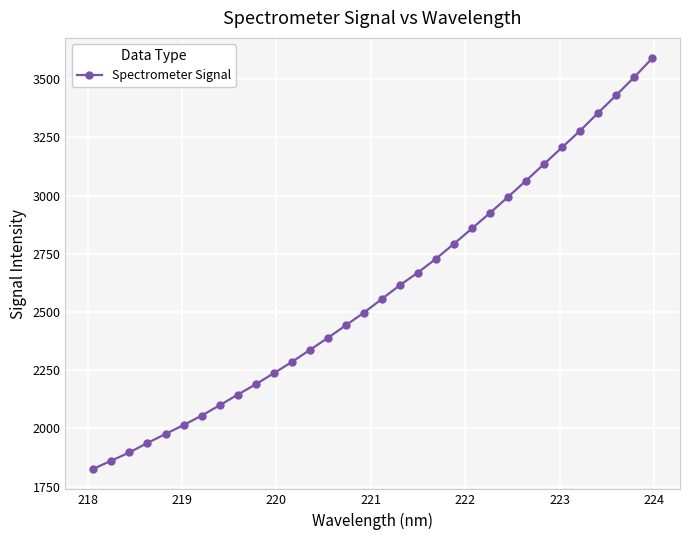

What is the value of the 17th point from the left?

2556.0